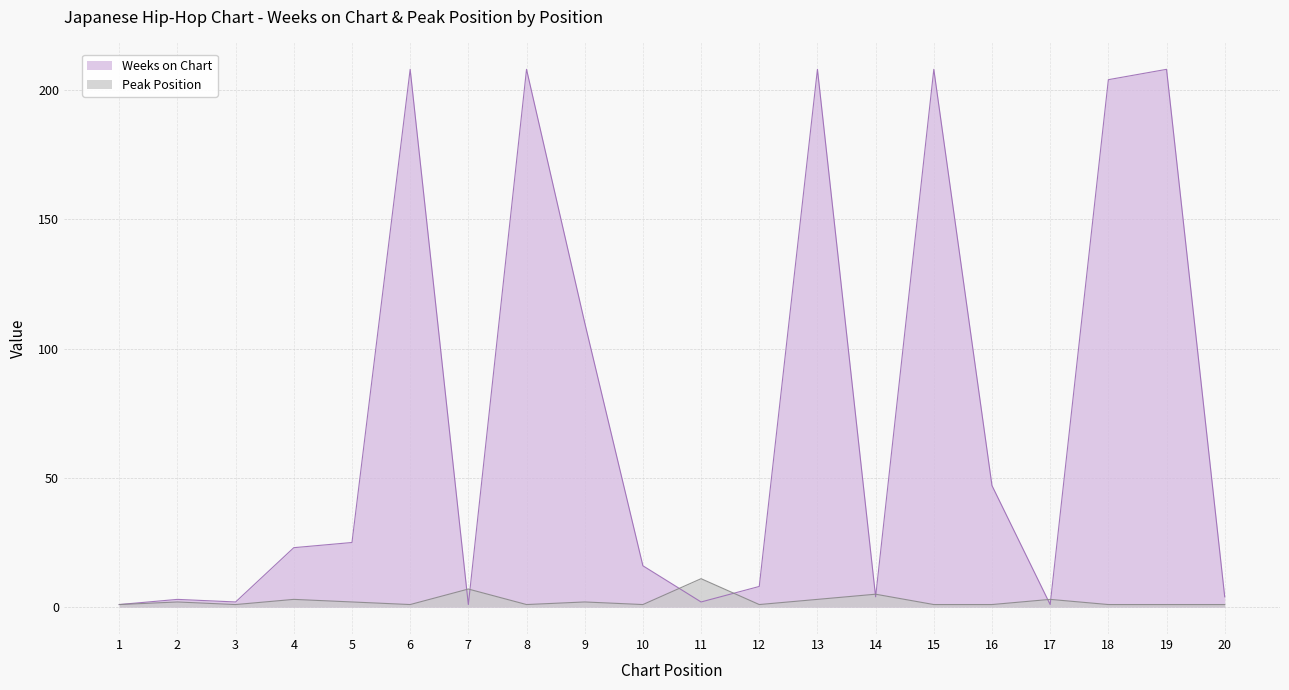

Which category has the lowest value across all series?

1